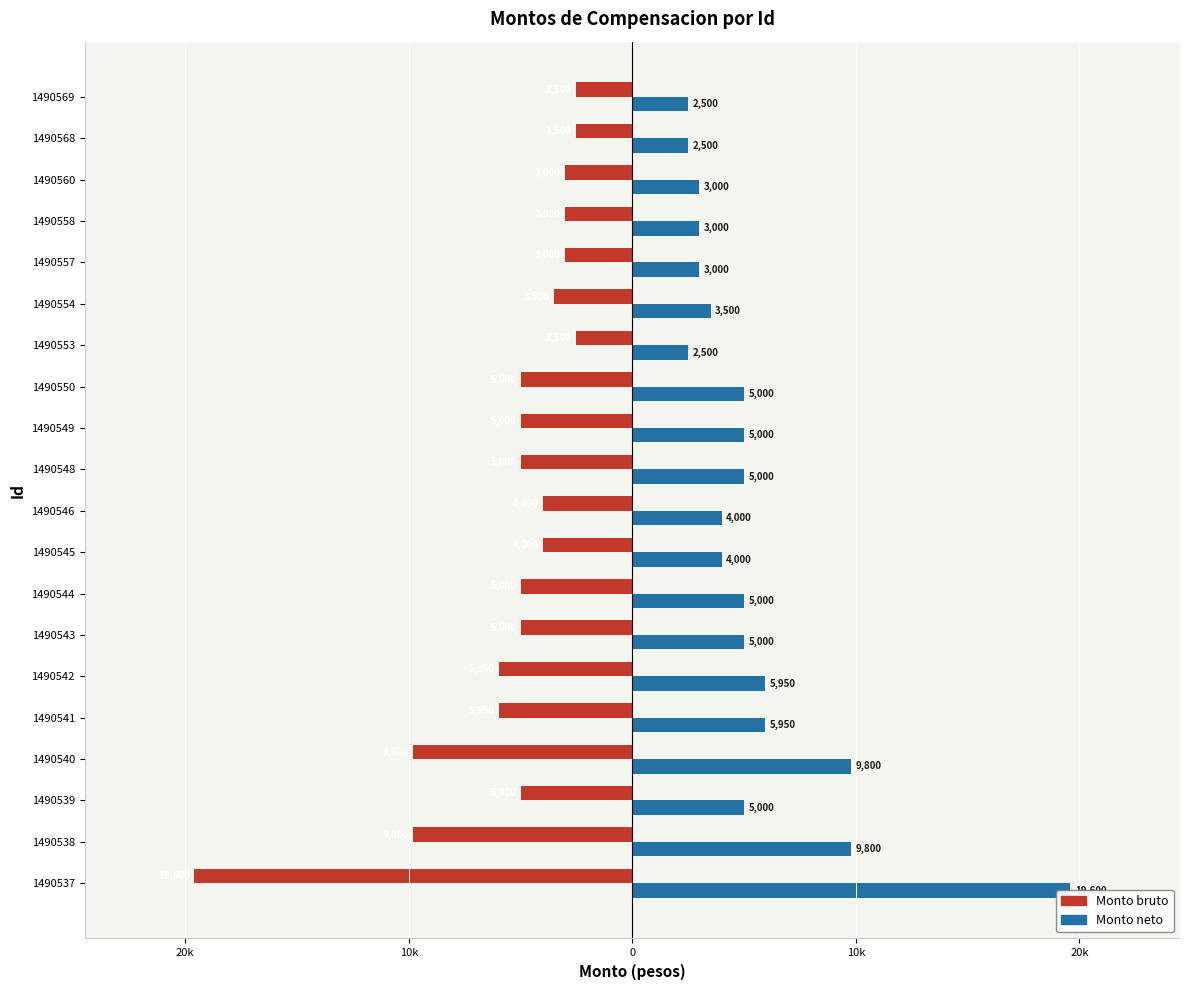

Reading left to right, list all the values displayed in this chart.

Monto bruto: -19600	-9800	-5000	-9800	-5950	-5950	-5000	-5000	-4000	-4000	-5000	-5000	-5000	-2500	-3500	-3000	-3000	-3000	-2500	-2500
Monto neto: 19600	9800	5000	9800	5950	5950	5000	5000	4000	4000	5000	5000	5000	2500	3500	3000	3000	3000	2500	2500